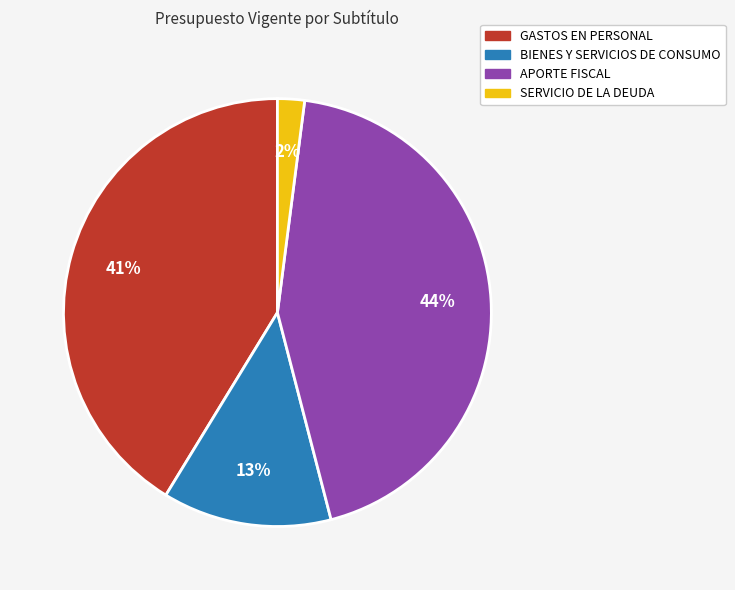

To the nearest percent, what is the combined percentage of APORTE FISCAL and SERVICIO DE LA DEUDA?

46%